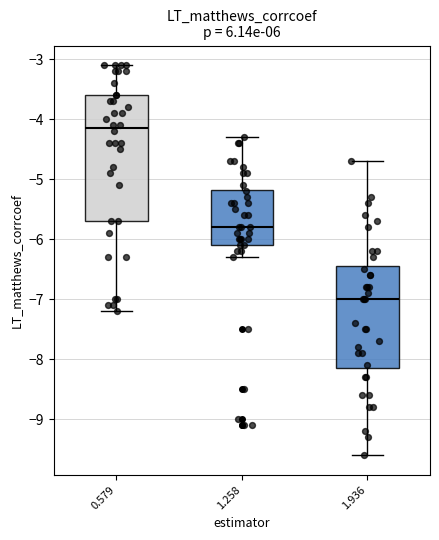

Reading left to right, read every box against the y-axis: the position of its median line, the range the box covers, and the ends of its whiskers. The values are not printed on the chart, so give them approximately, as read against the axis.

0.579: median -4.1, box -5.7 to -3.6, whiskers -7.2 to -3.1
1.258: median -5.8, box -6.1 to -5.2, whiskers -6.3 to -4.3
1.936: median -7.0, box -8.1 to -6.4, whiskers -9.6 to -4.7